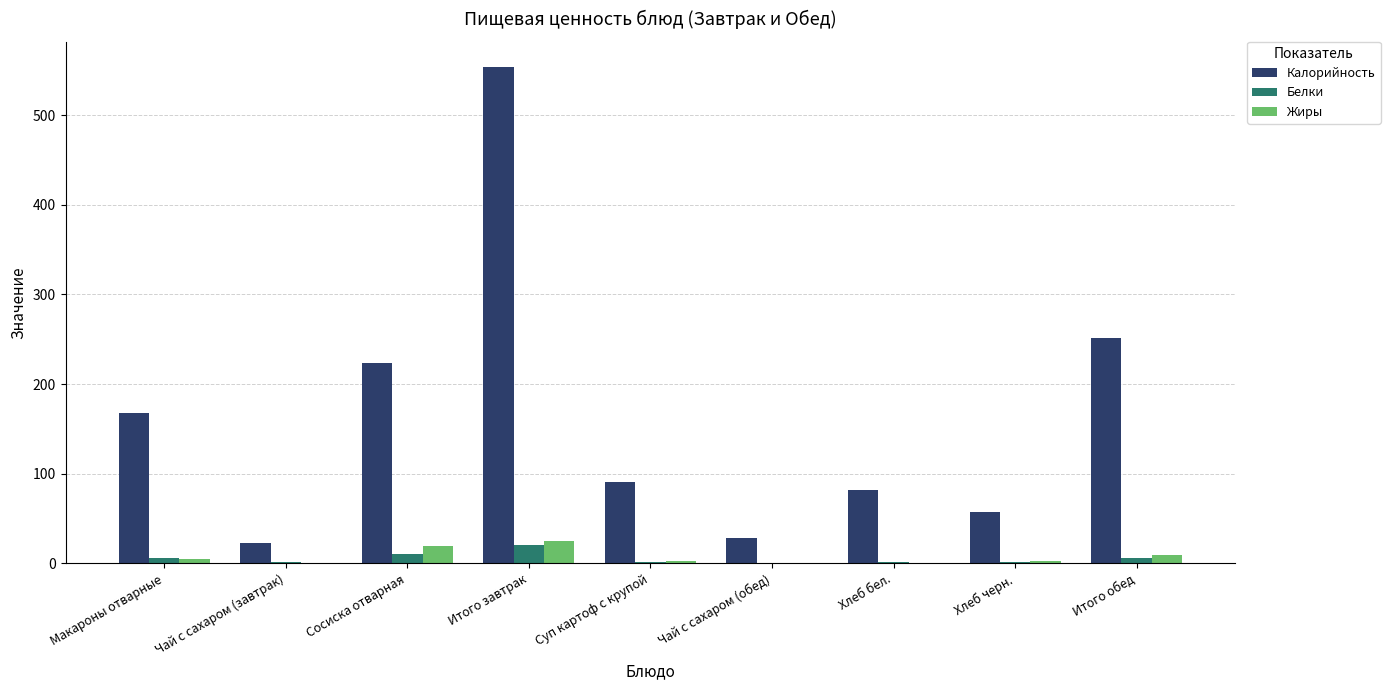

What are all the series names shown in the legend?

Калорийность, Белки, Жиры